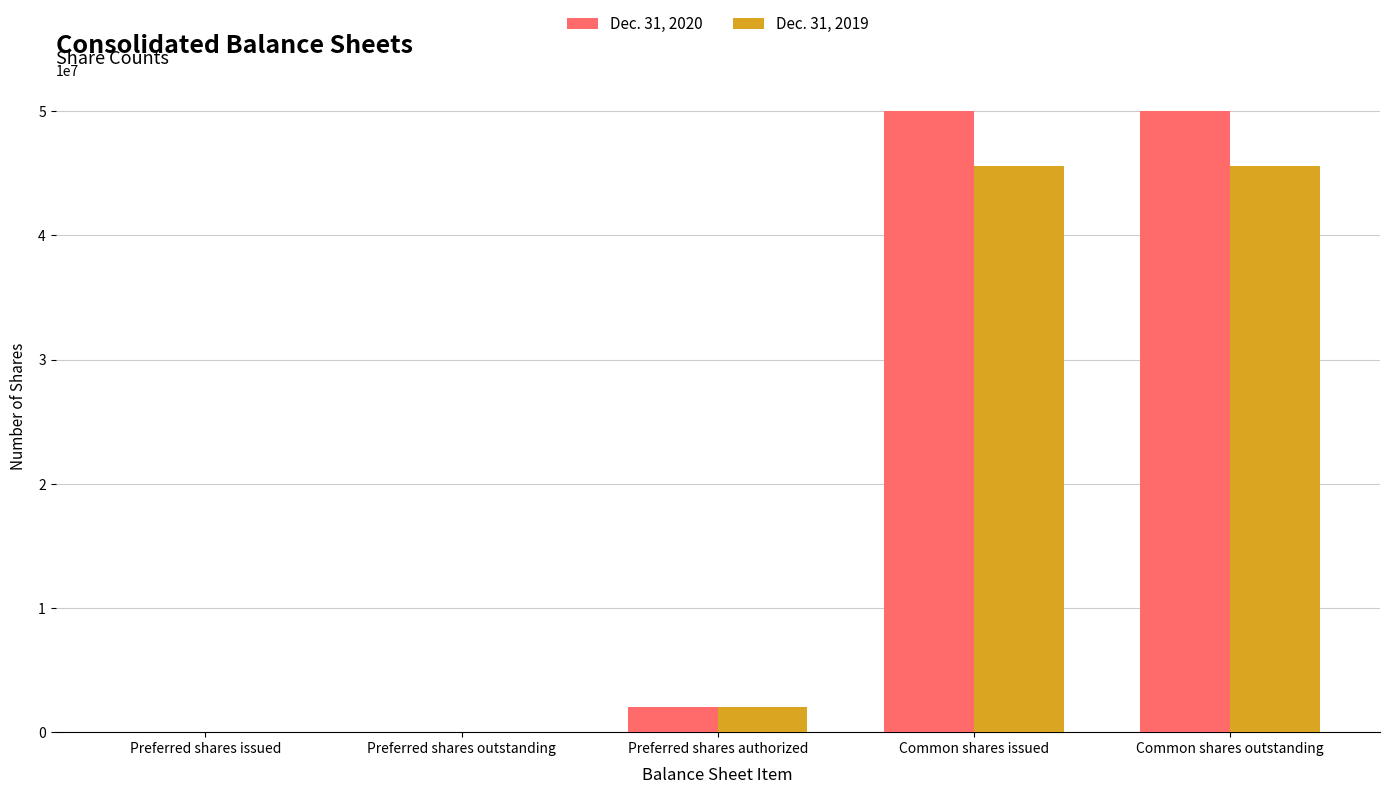

Reading left to right, what are all the values shown in this chart?

Dec. 31, 2020: 250	250	2000000	49984333	49984333
Dec. 31, 2019: 250	250	2000000	45589157	45589157